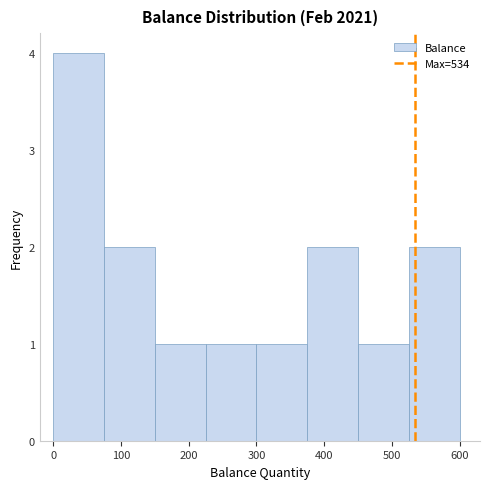

What is the height of the bar covering 150 to 225 on the x-axis? Neither the bar edges nor the heights are printed on the chart, so give them approximately, as read against the axes.

1